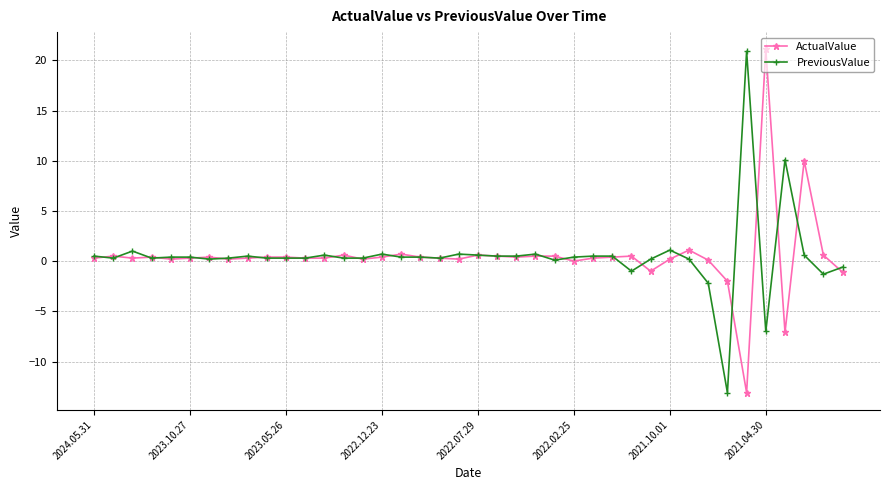

True or false: ActualValue has more than 2 points higher than both neighbors.

True